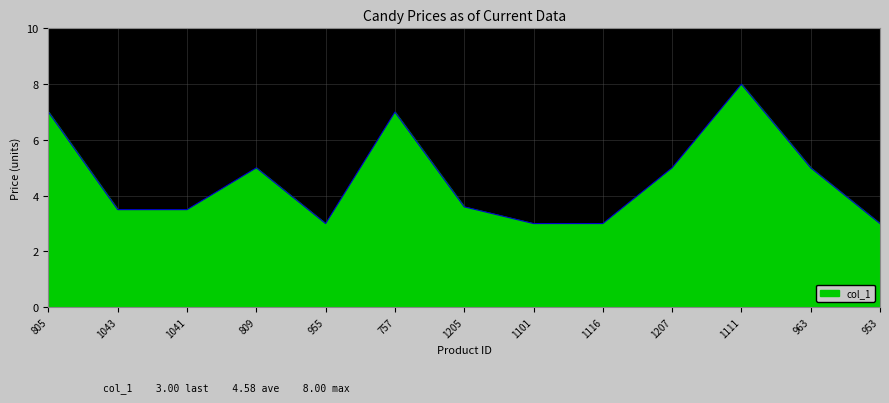

What is the change in value from 1043 to 955?

-0.5